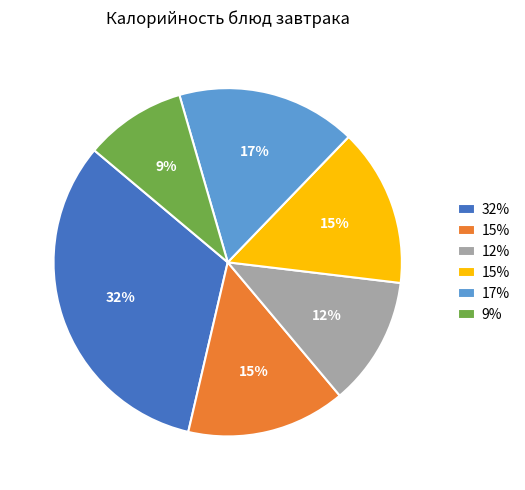

Does any single category account for the majority?

No